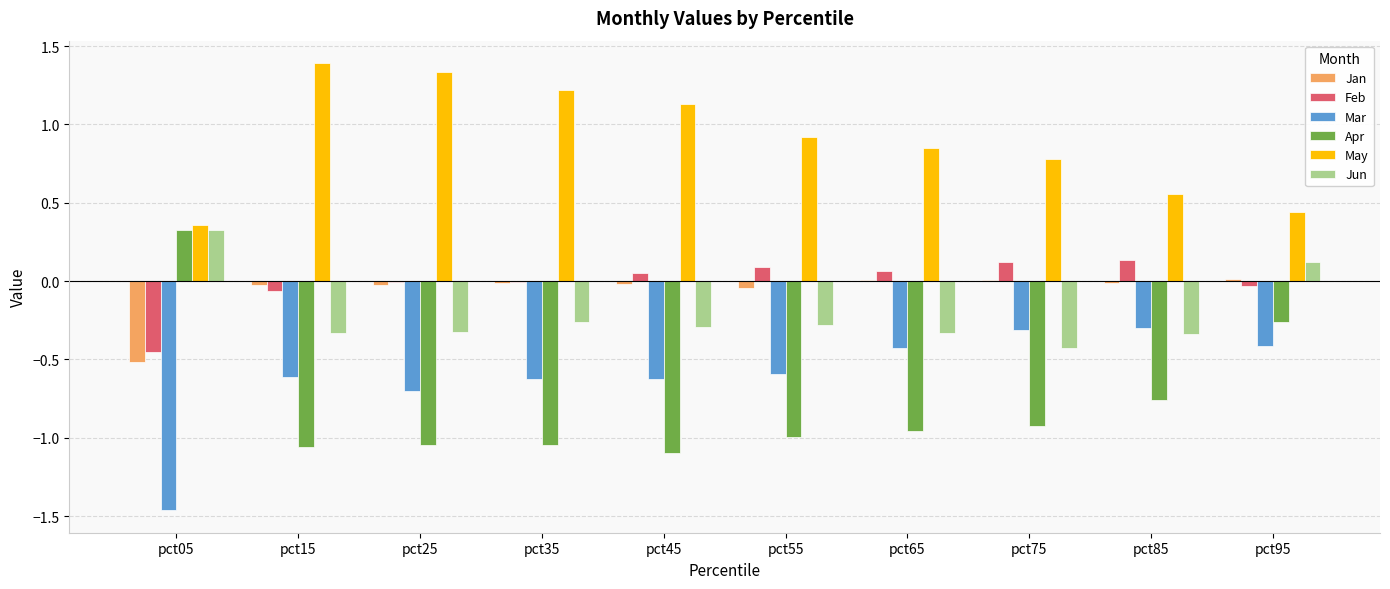

Is the value of May at pct15 greater than the value of Jan at pct85?

Yes